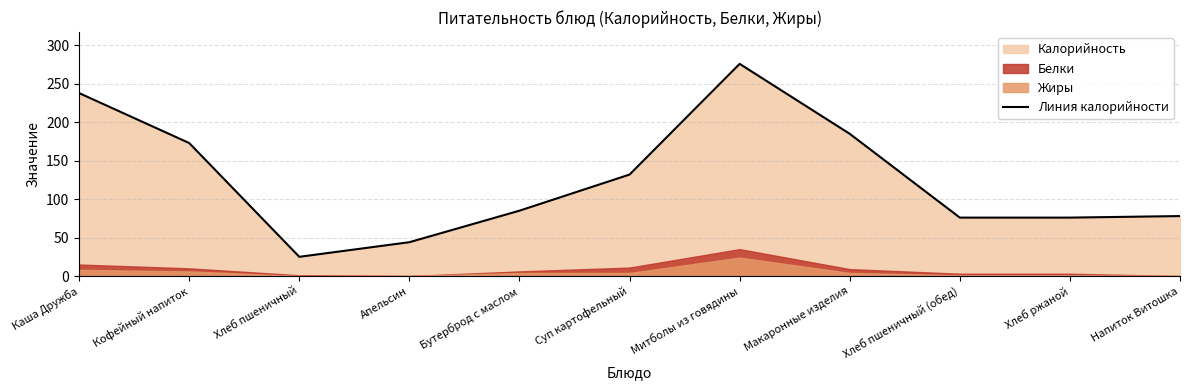

At which category does the chart reach its peak across all series?

Митболы из говядины